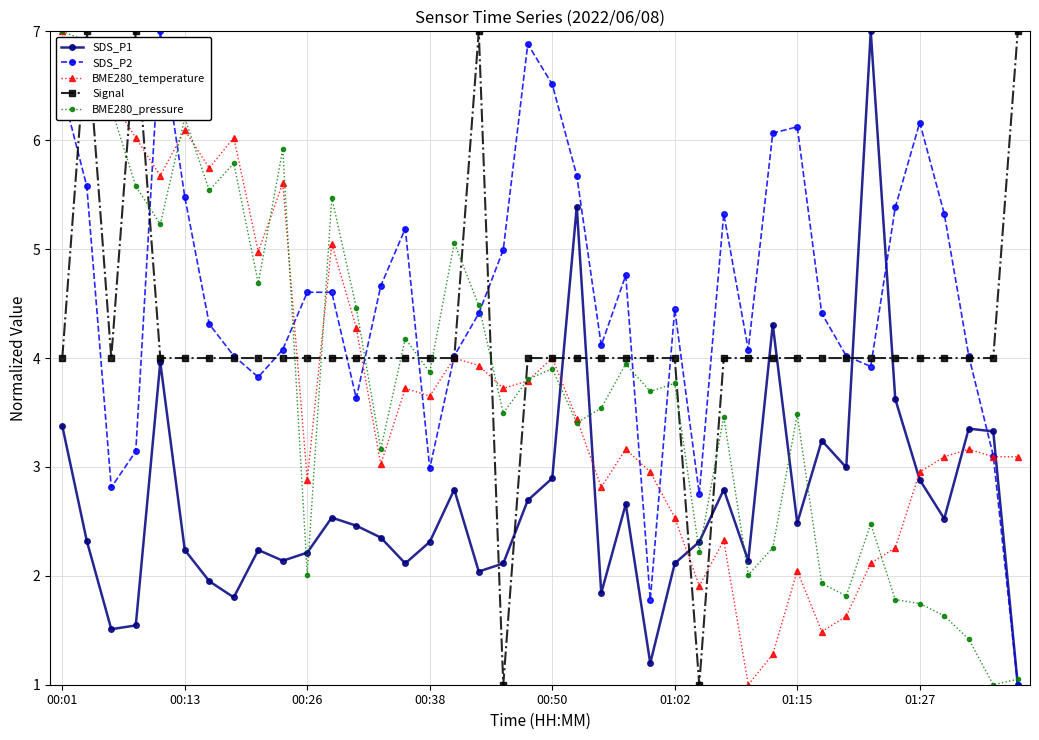

What is the lowest value of the SDS_P1 series?

1.0